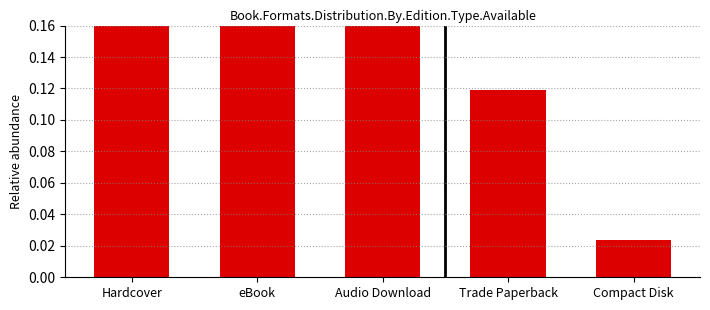

What is the greatest value displayed?

0.3